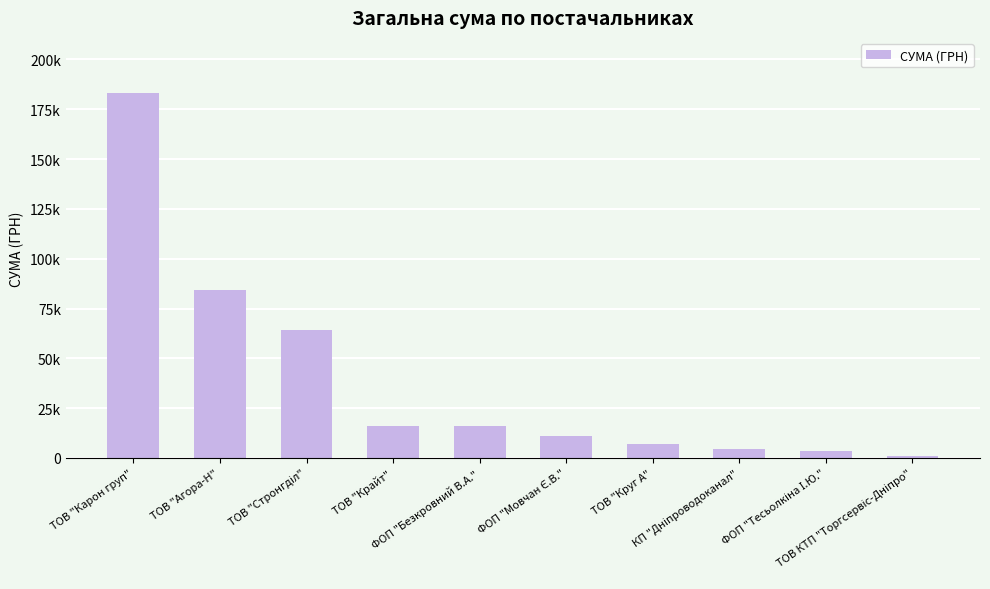

Are the bars horizontal?

No